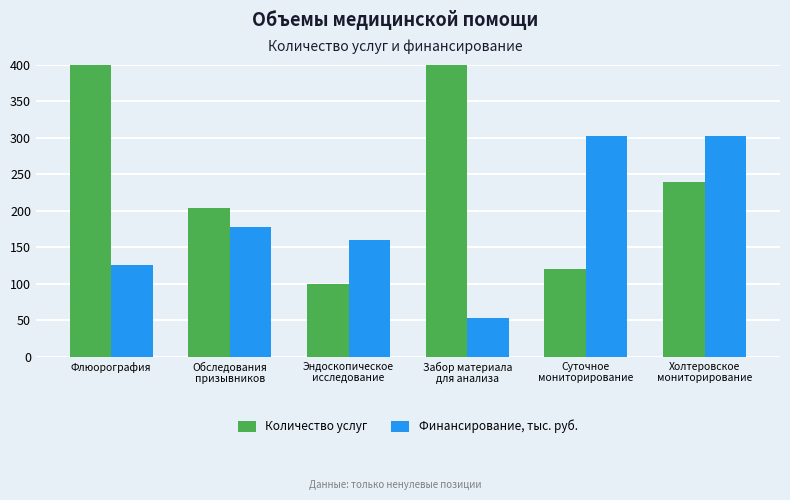

What is the label of the 3rd bar from the right?

Забор материала
для анализа